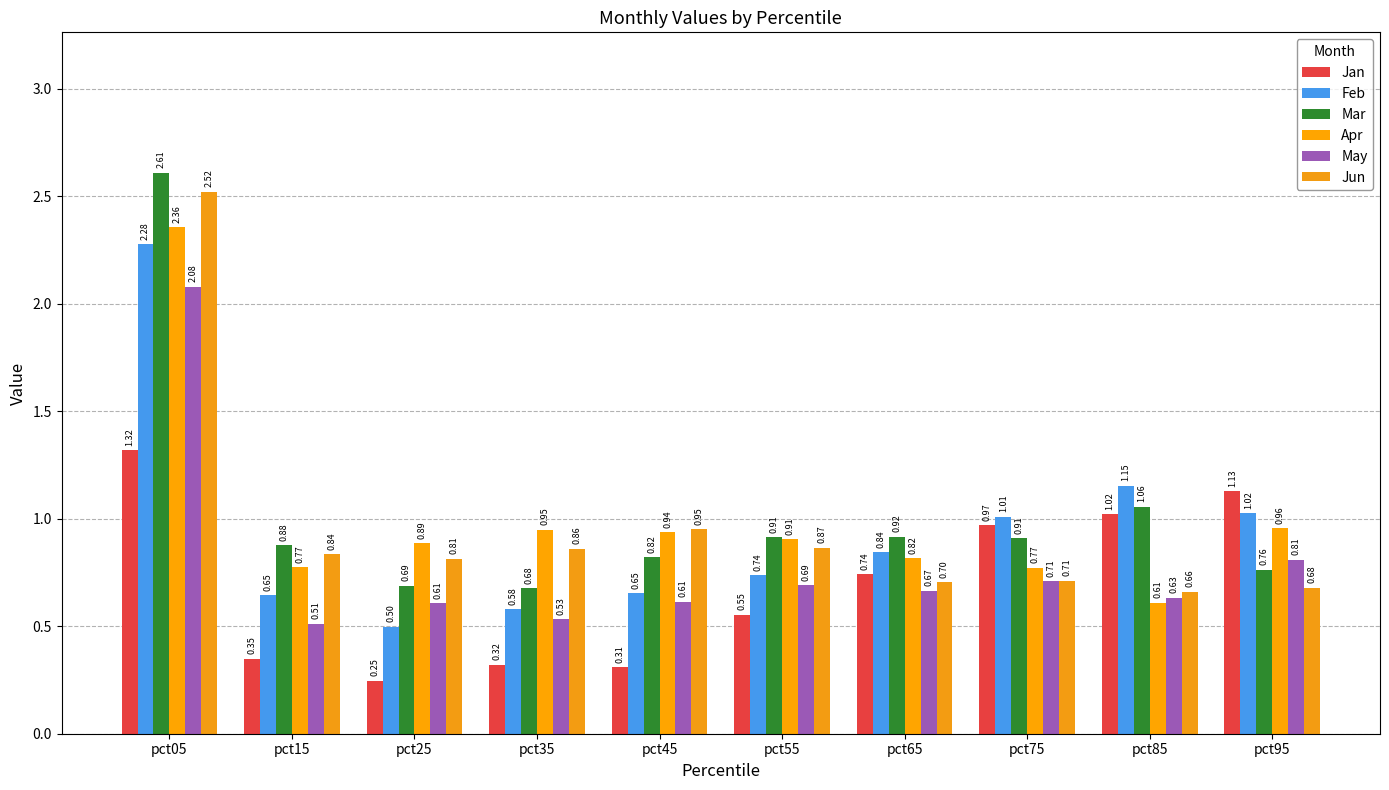

At which category does the chart reach its peak across all series?

pct05